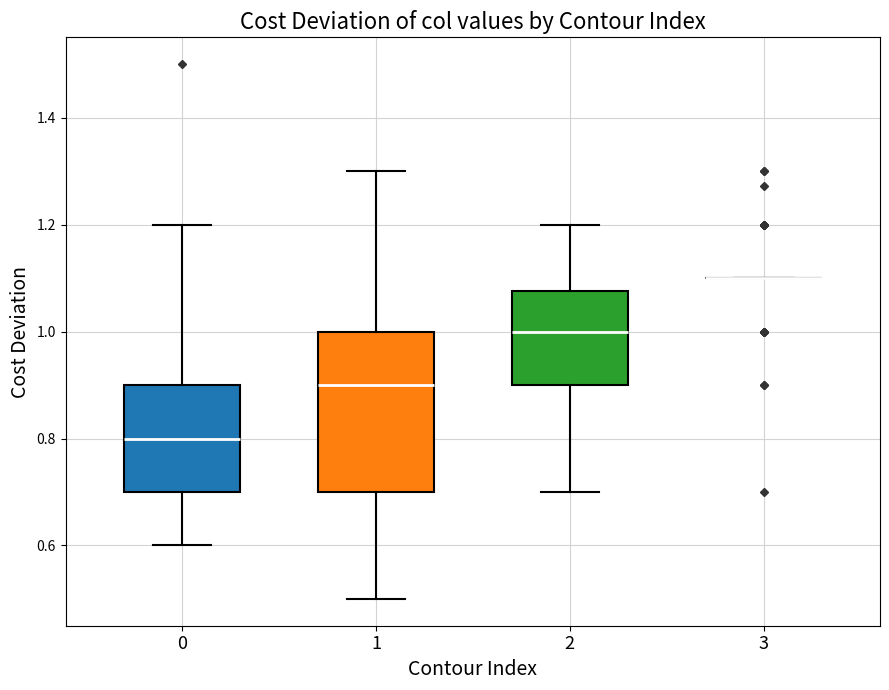

Where does the lower whisker of the box at x = 2 end on the y-axis? The values are not printed on the chart, so give them approximately, as read against the axis.

0.70